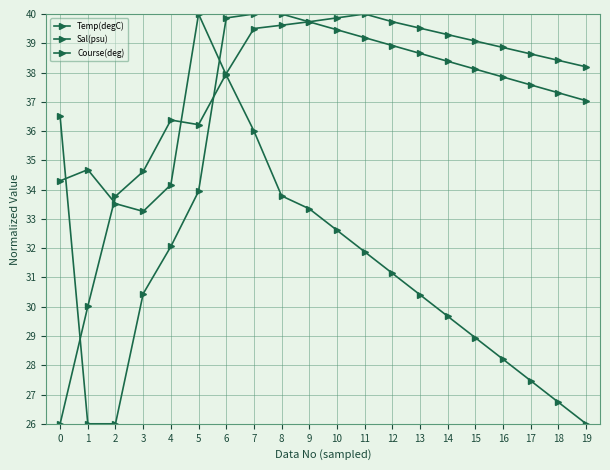

True or false: Course(deg) has more than 2 points higher than both neighbors.

False